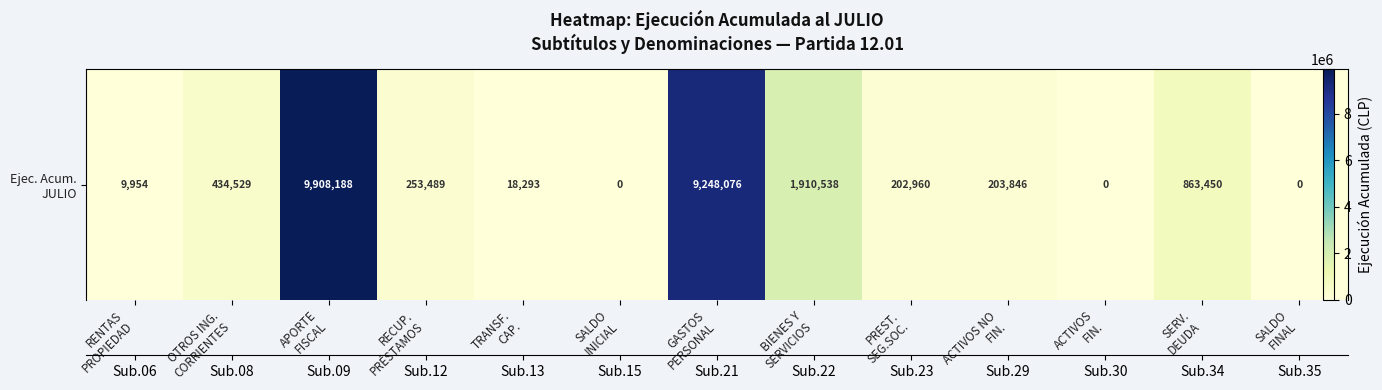

What is the maximum value shown in the chart?

9908188